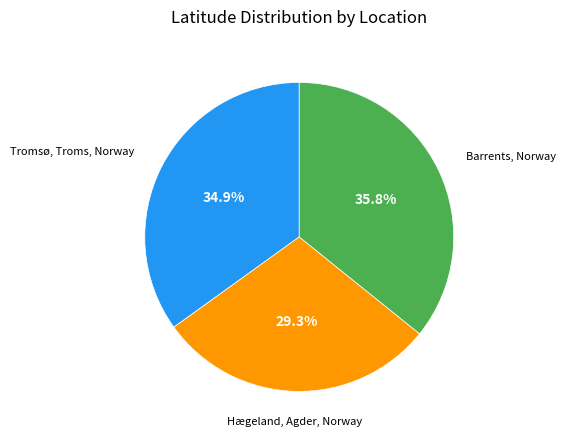

What is the smallest slice in the pie chart?

Hægeland, Agder, Norway